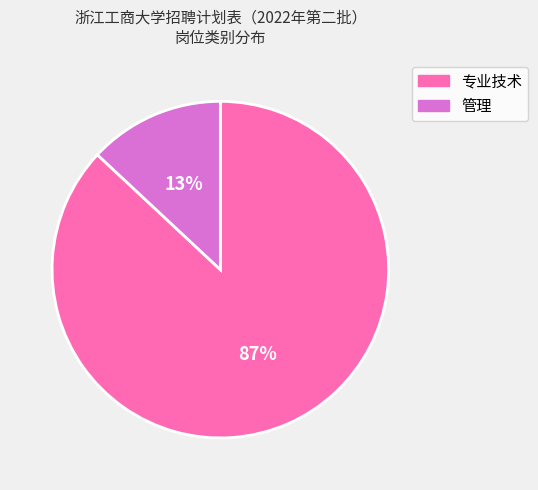

How many slices are in this pie chart?

2